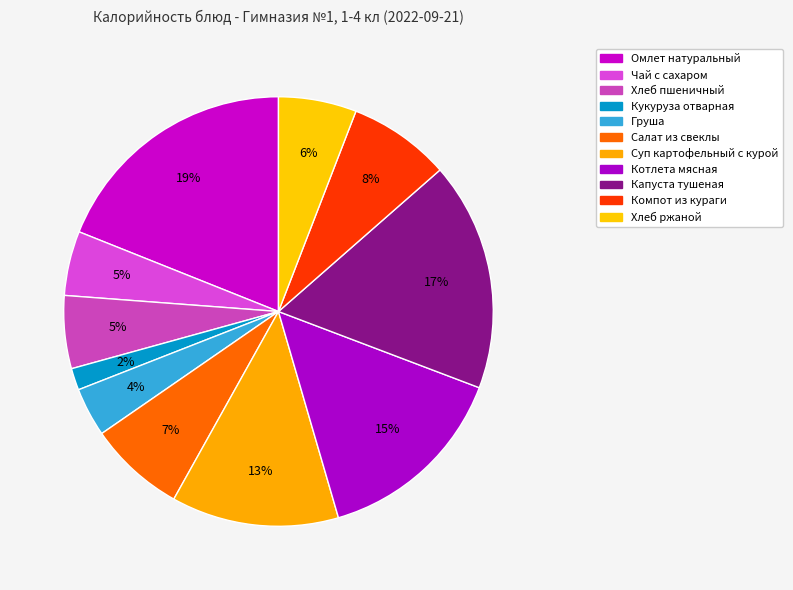

Is Салат из свеклы the majority of the pie?

No